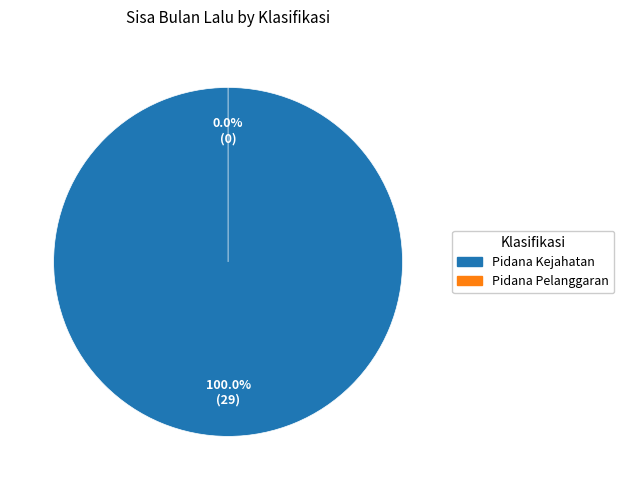

How much of the chart is everything except Pidana Pelanggaran?

100.0%